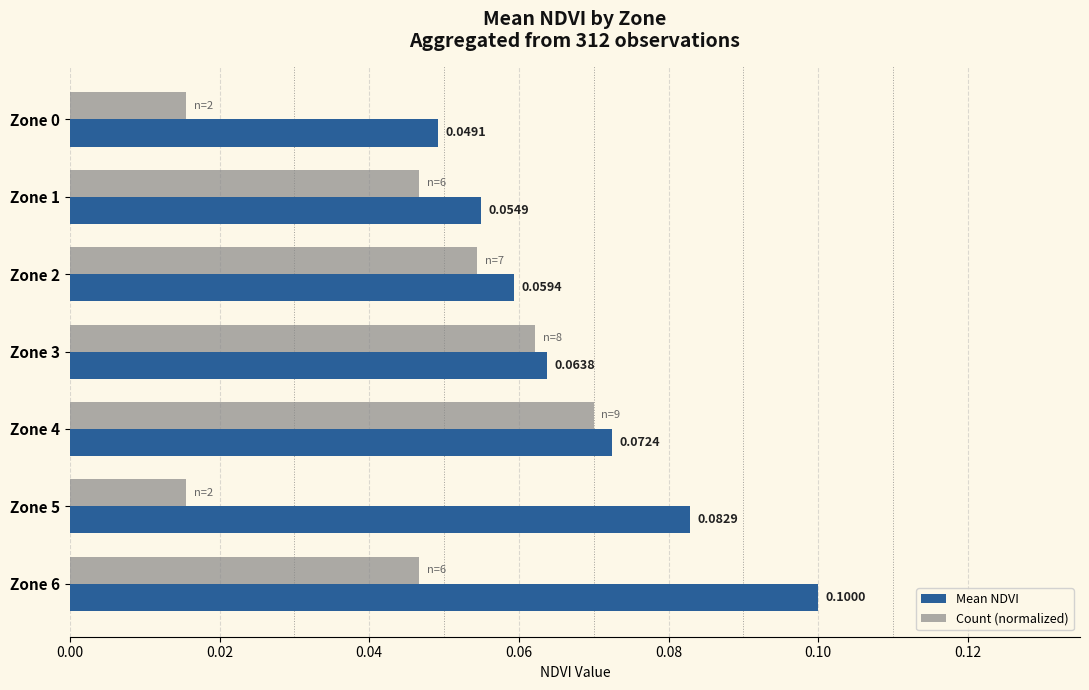

Which series has the largest range (max minus min)?

Count (normalized)